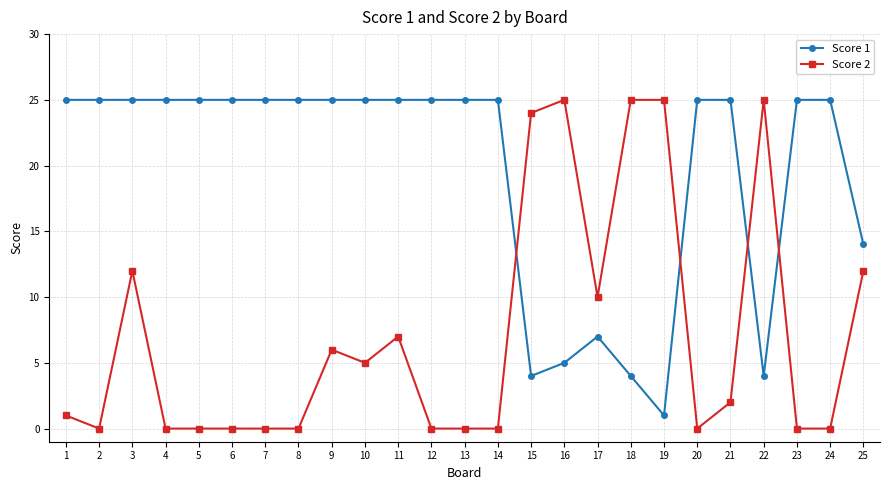

What are all the series names shown in the legend?

Score 1, Score 2